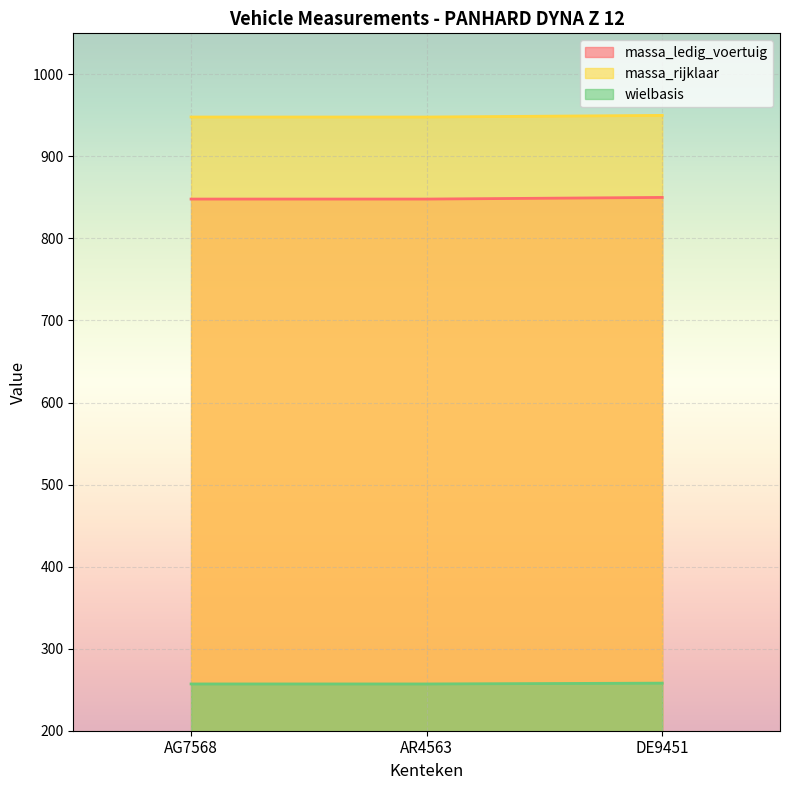

Is it true that massa_ledig_voertuig equals 850 at DE9451?

True